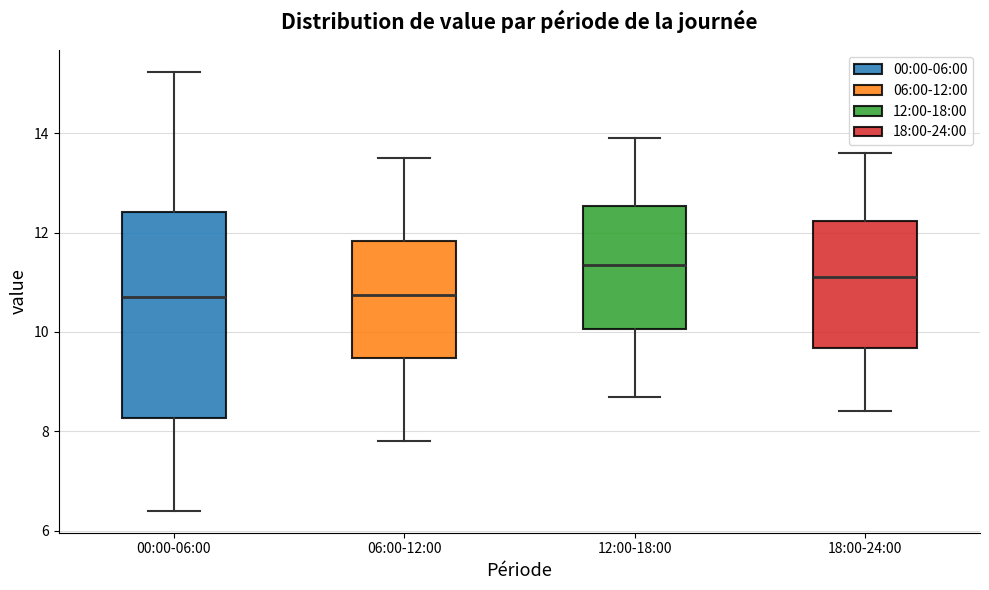

Reading left to right, read every box against the y-axis: the position of its median line, the range the box covers, and the ends of its whiskers. The values are not printed on the chart, so give them approximately, as read against the axis.

00:00-06:00: median 10.8, box 8.2 to 12.4, whiskers 6.4 to 15.2
06:00-12:00: median 10.8, box 9.4 to 11.8, whiskers 7.8 to 13.6
12:00-18:00: median 11.4, box 10.0 to 12.6, whiskers 8.8 to 14.0
18:00-24:00: median 11.2, box 9.6 to 12.2, whiskers 8.4 to 13.6